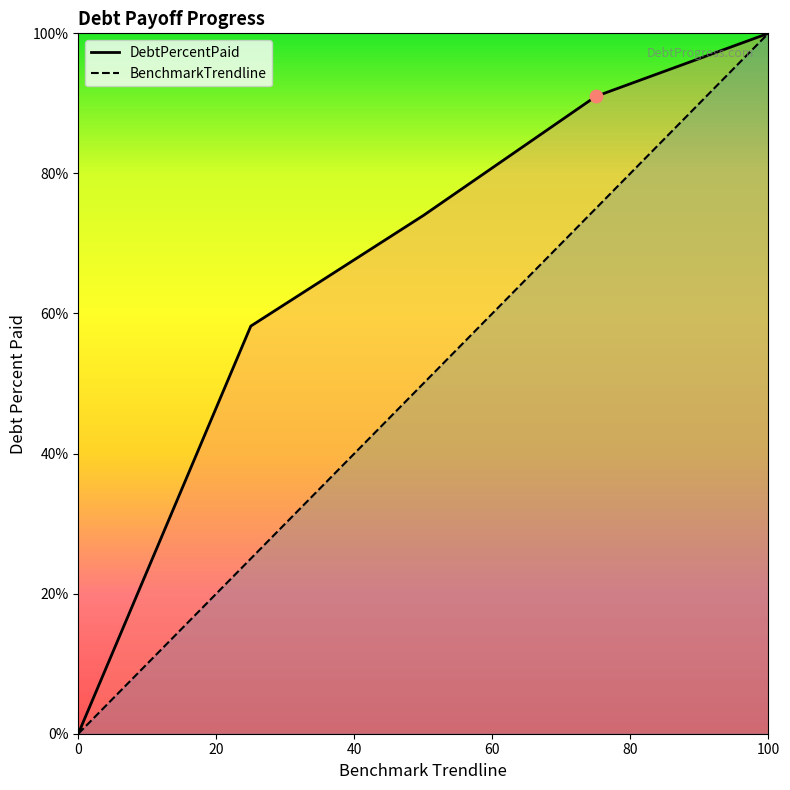

At how many categories does at least one series exceed 46?

4